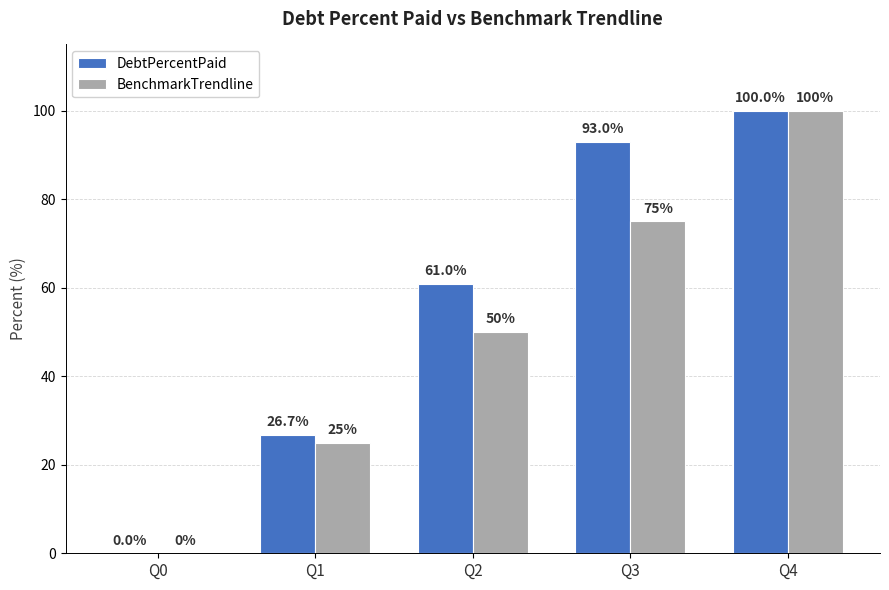

How many positive values does the BenchmarkTrendline series have?

4